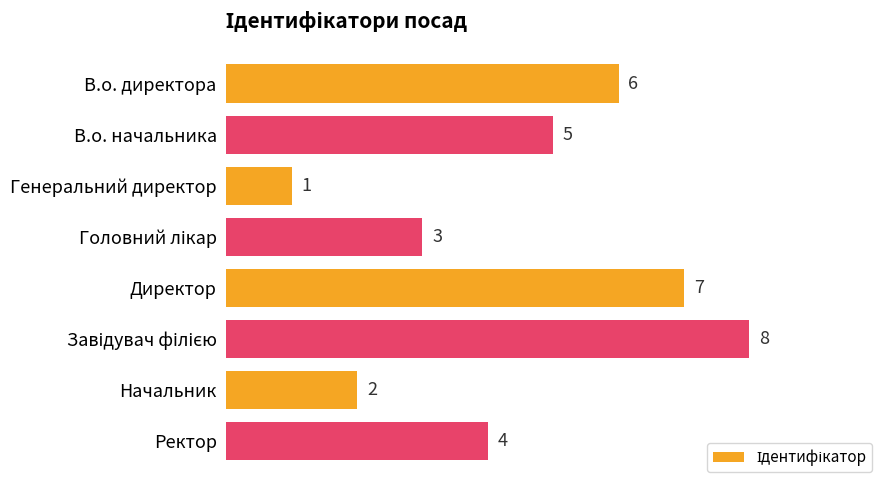

What is the sum of all values?

36